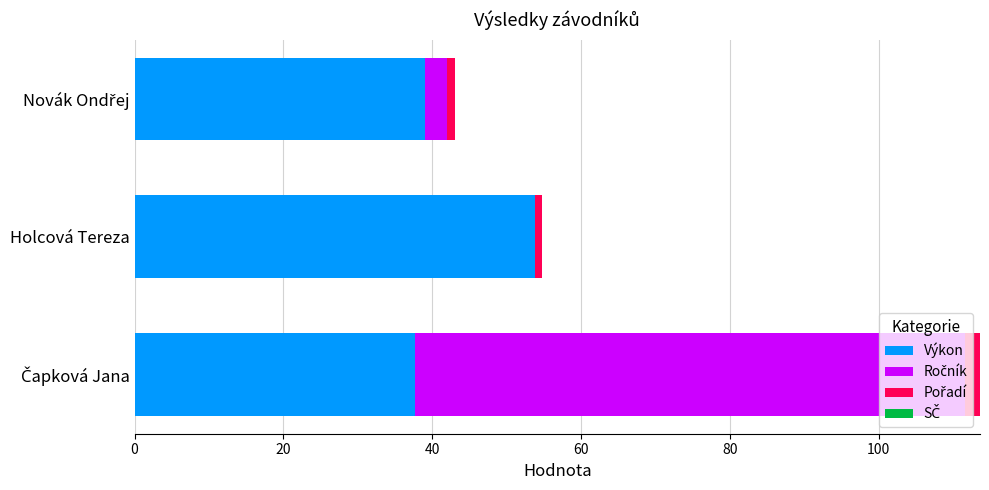

How many values in the Výkon series exceed 39?

2